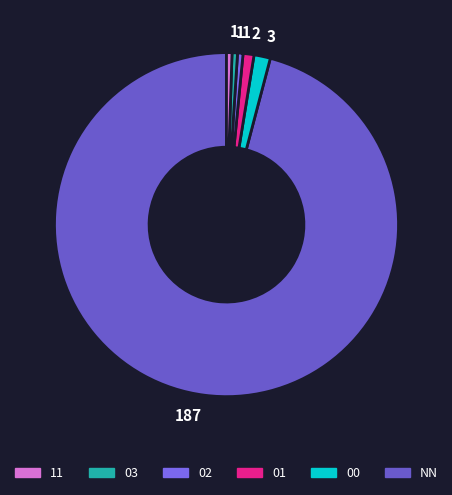

How many segments does this pie chart have?

6